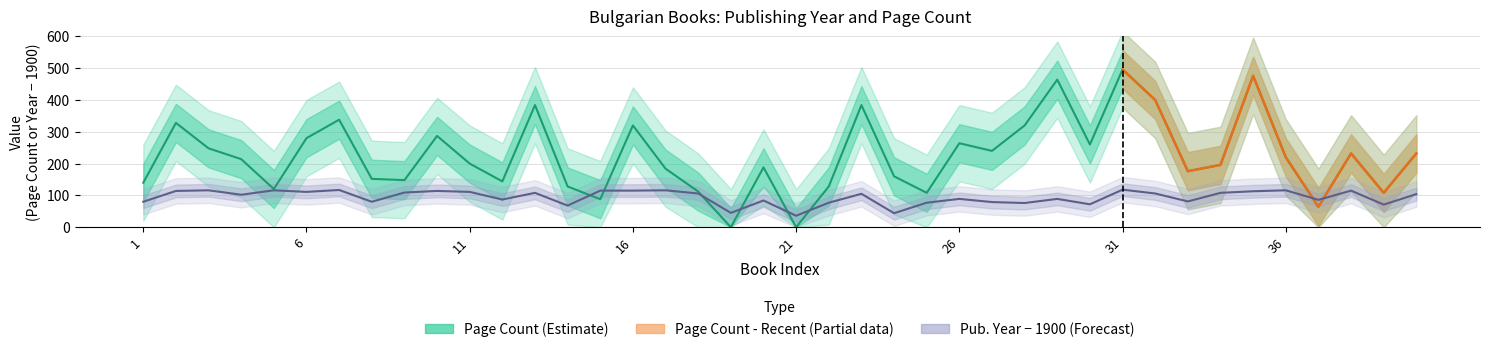

At which category is the sum across all series the highest?

31